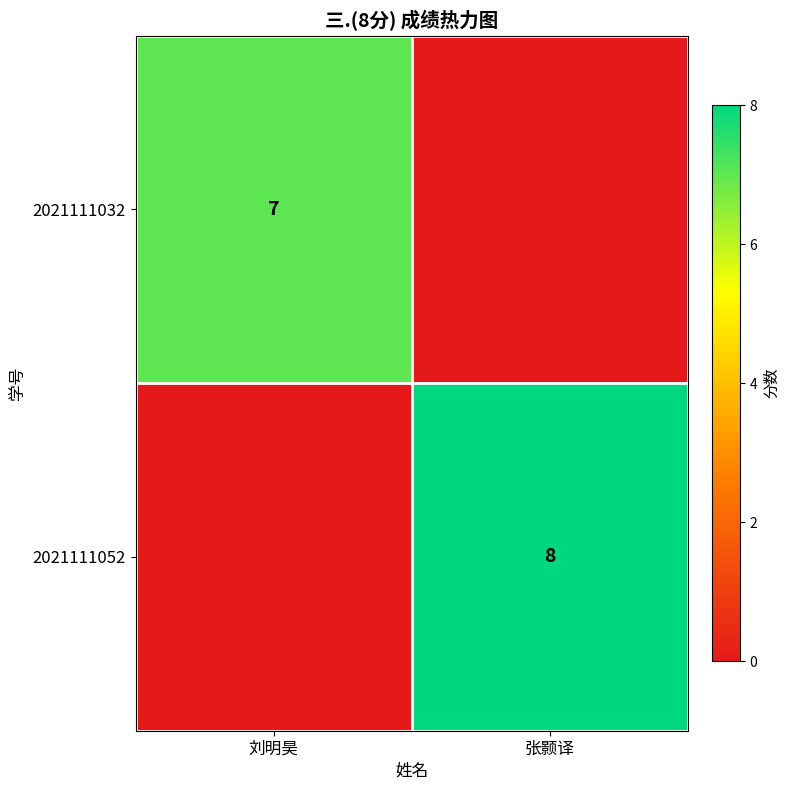

The value of 2021111032 at 刘明昊 is 7. True or false?

True